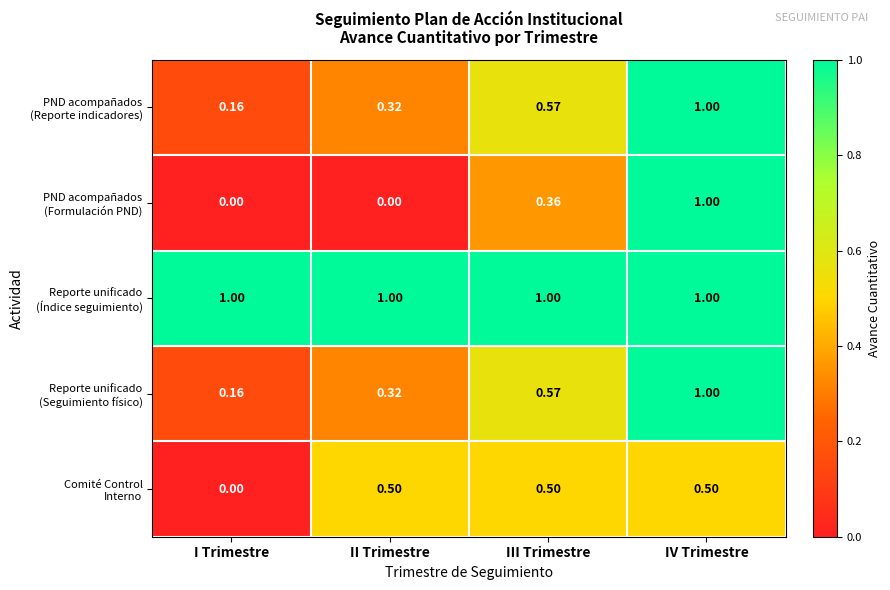

At which category is the sum across all series the highest?

IV Trimestre